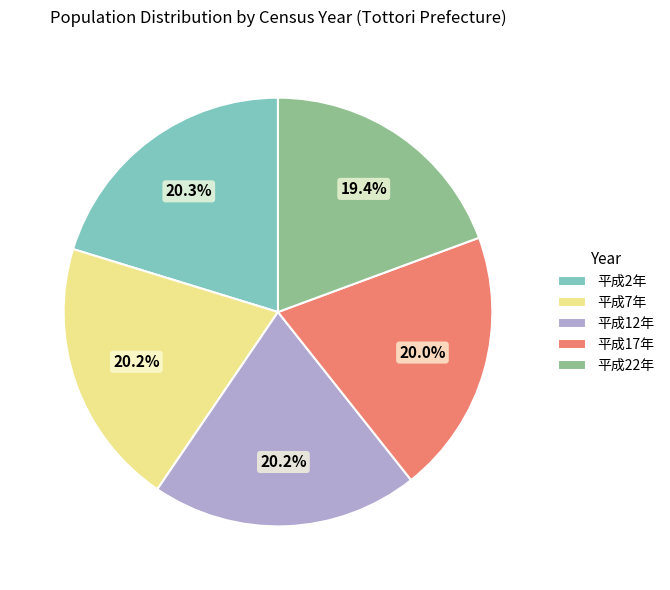

Count the number of slices in the pie.

5